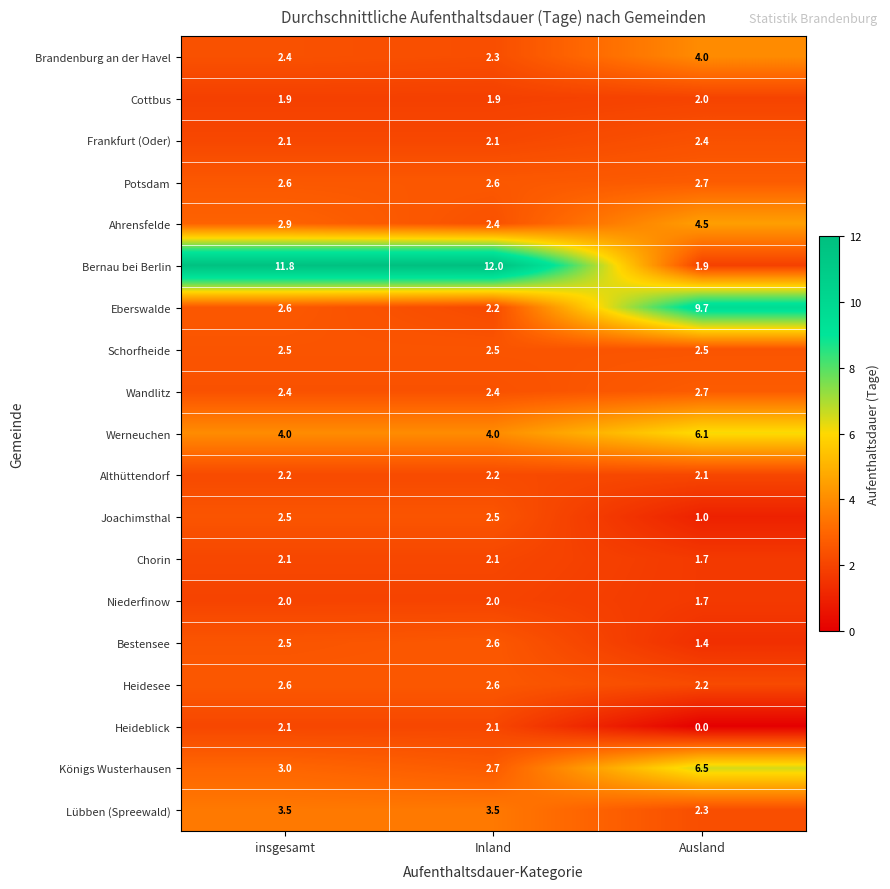

What value does the Frankfurt (Oder) series have at Inland?

2.1